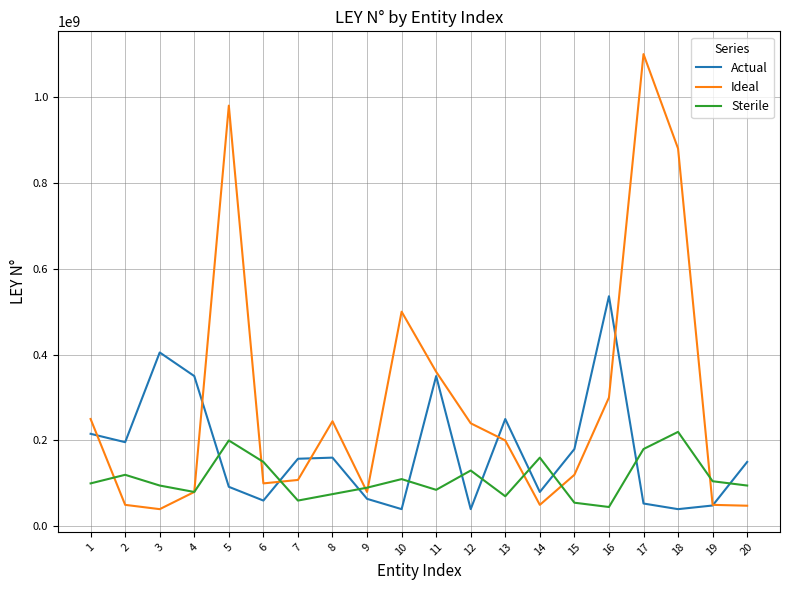

Is the value of Actual at 12 greater than the value of Ideal at 6?

No